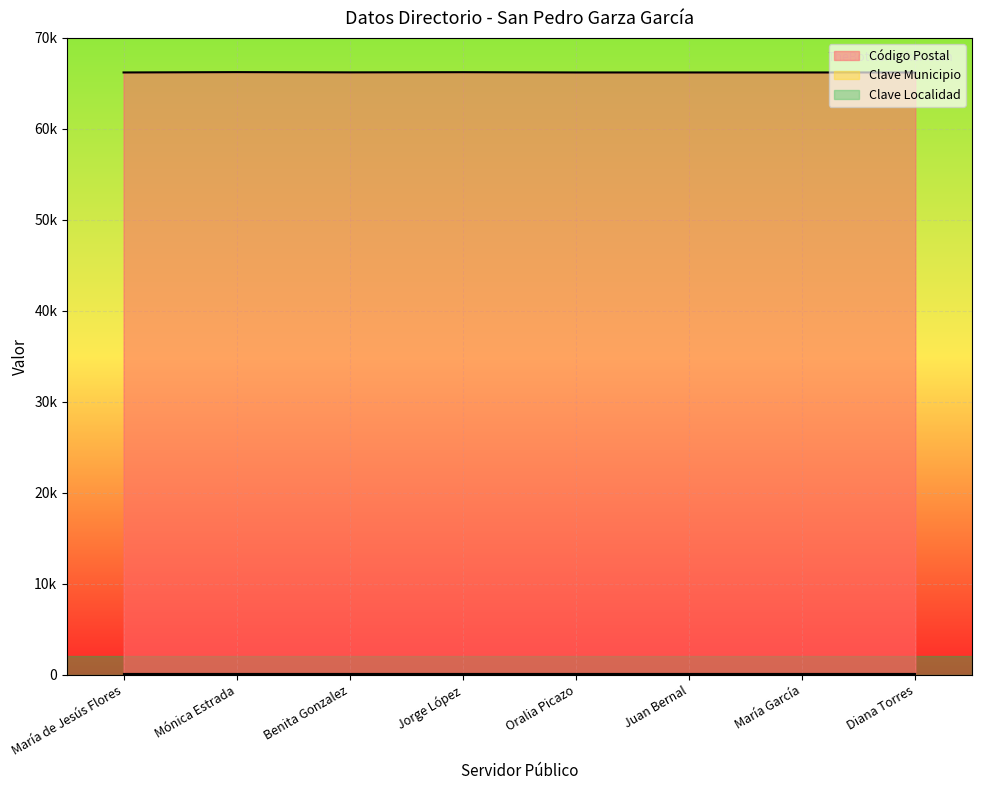

What position from the left is Diana Torres?

8